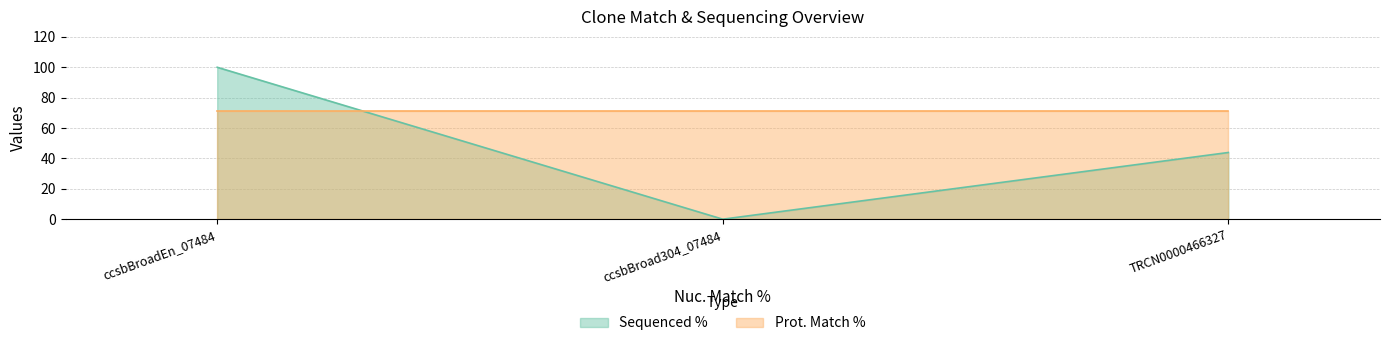

At which label does the data first exceed 43?

ccsbBroadEn_07484